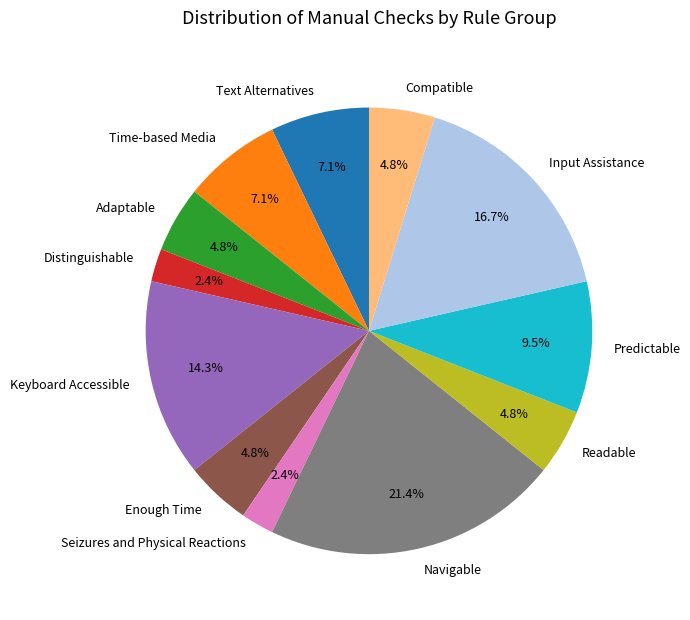

Which category has the biggest portion of the pie?

Navigable